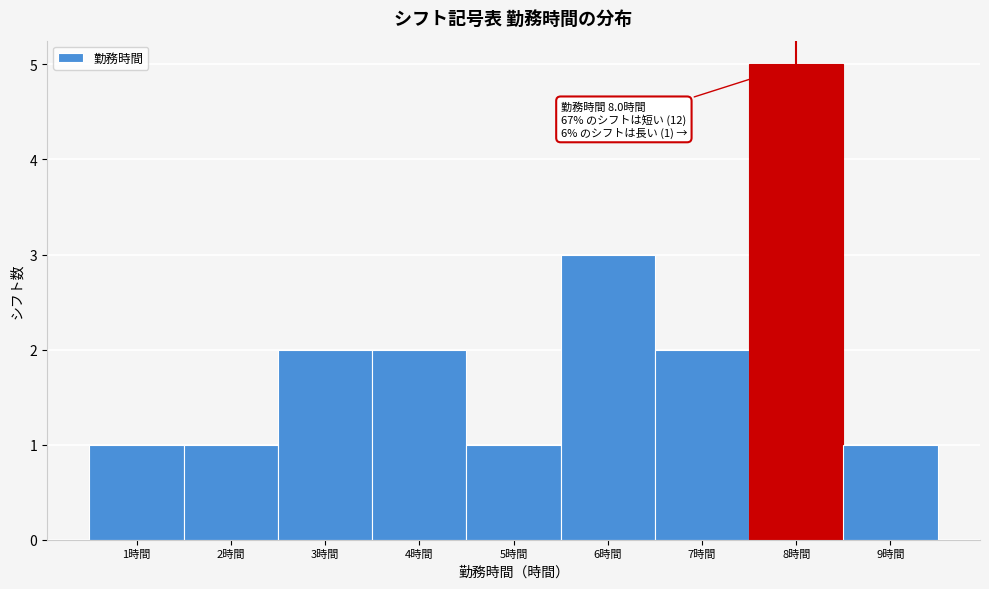

Over which range of the x-axis is the bar tallest?

7.5 to 8.5